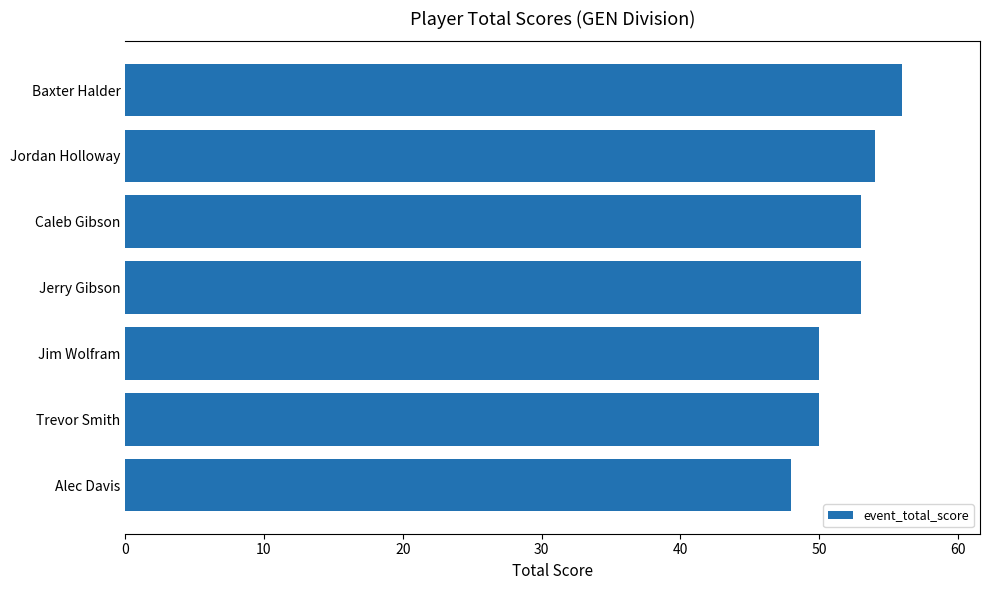

What is the difference between the maximum and minimum values?

8